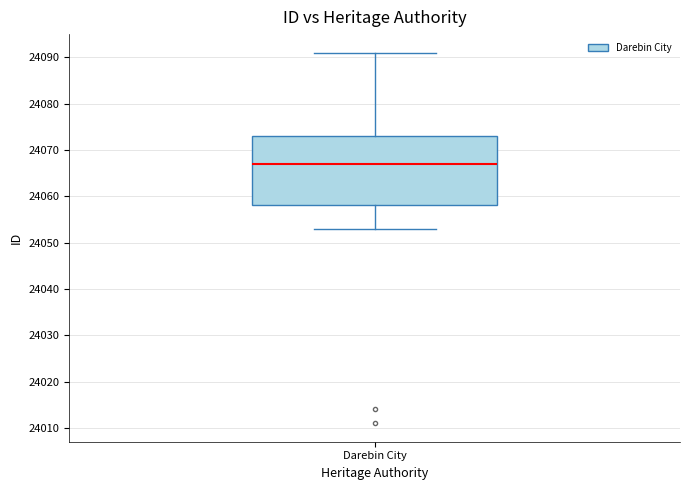

Where is the upper edge of the box for Darebin City on the y-axis? The values are not printed on the chart, so give them approximately, as read against the axis.

24073